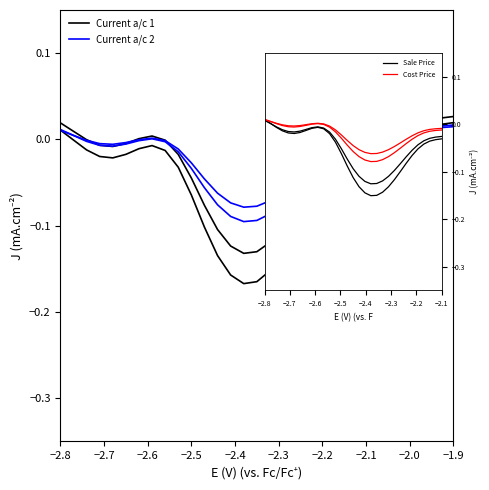

Which series has the largest total across all categories?

Current a/c 2